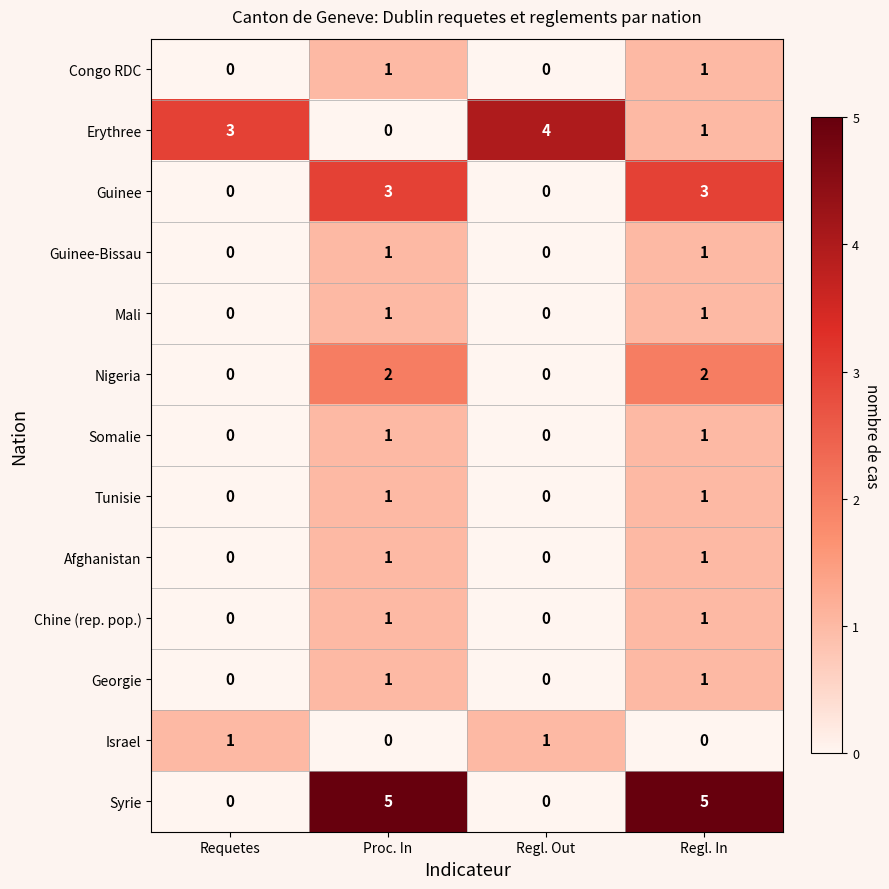

What is the total value across all series at Regl. In?

19